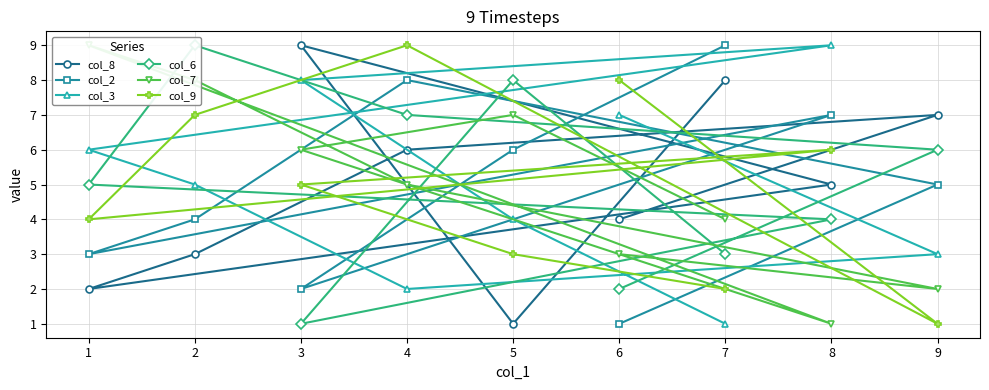

At which label does col_8 first exceed 5?

3